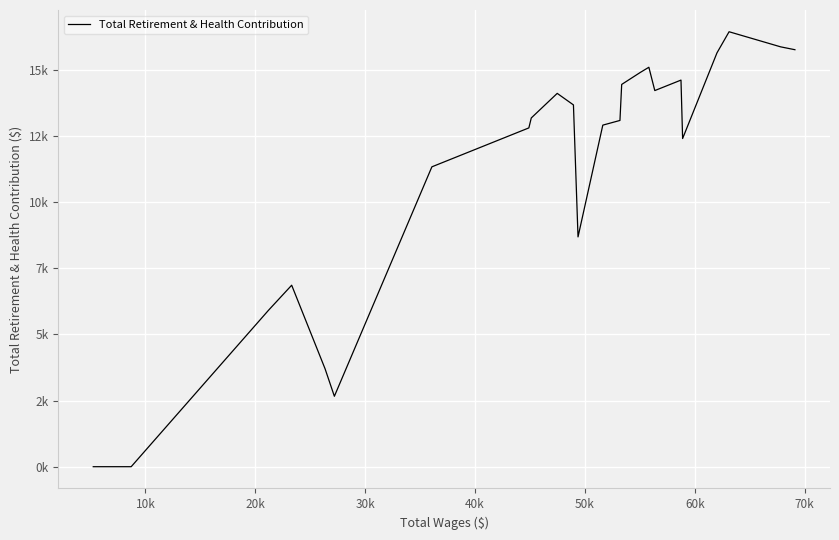

Reading right to left, list all the values displayed in this chart.

15759	15867	16438	15641	12402	14611	14215	15096	14906	14447	13086	12909	8685	13671	13677	14109	13180	12804	11333	2662	3703	6859	5907	0	0	0